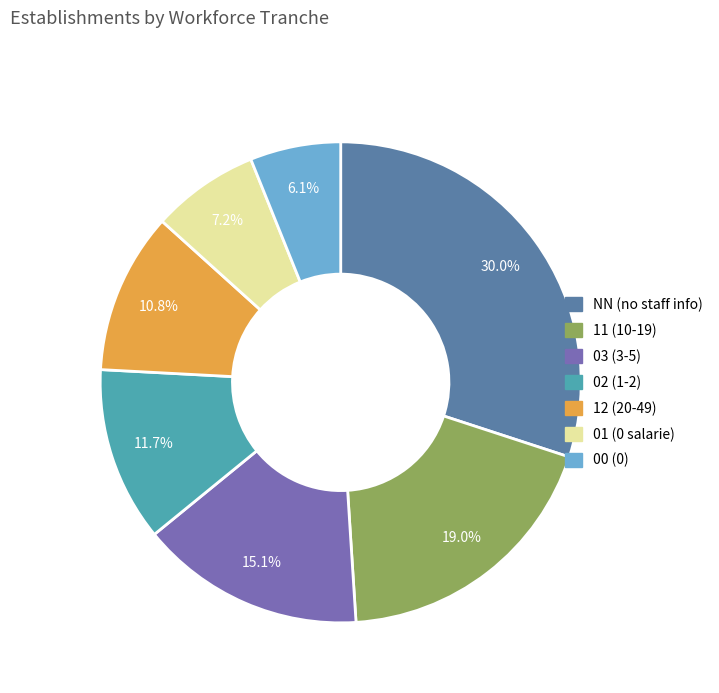

True or false: 01 accounts for 7% of the total.

True